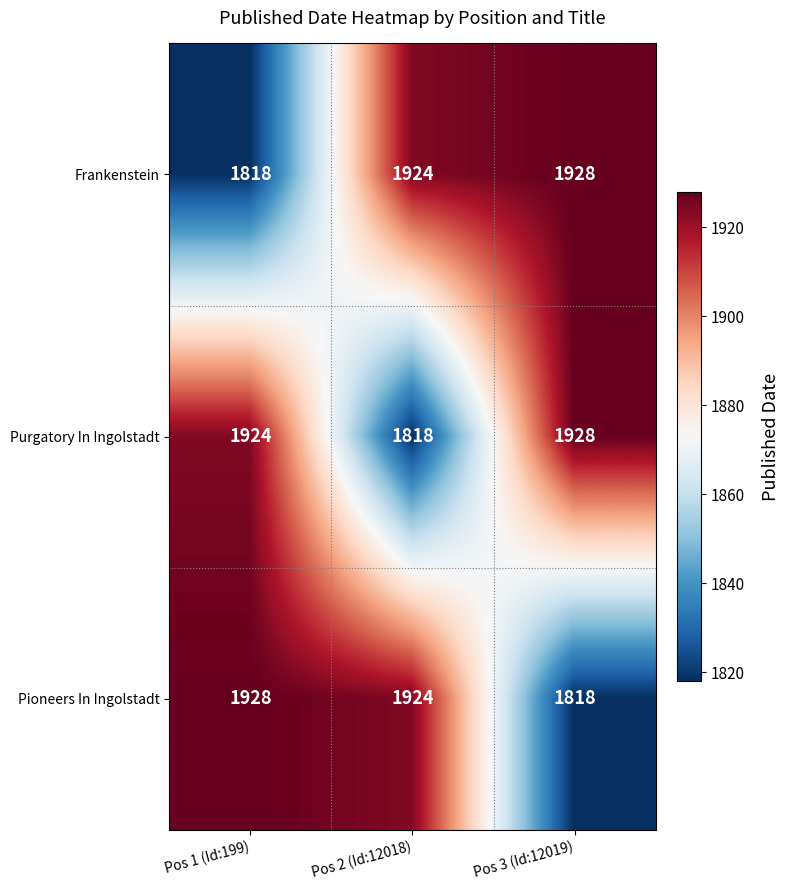

The value of Pioneers In Ingolstadt at Pos 3 (Id:12019) is 2813. True or false?

False